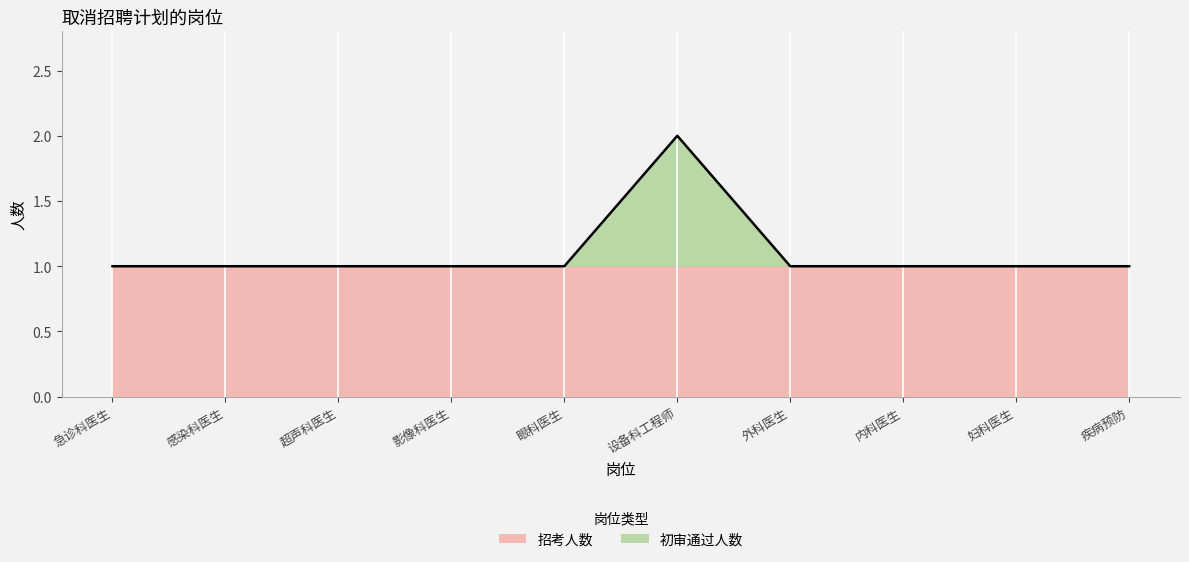

Reading left to right, extract all data points from this chart.

急诊科医生=1	感染科医生=1	超声科医生=1	影像科医生=1	眼科医生=1	设备科工程师=2	外科医生=1	内科医生=1	妇科医生=1	疾病预防=1